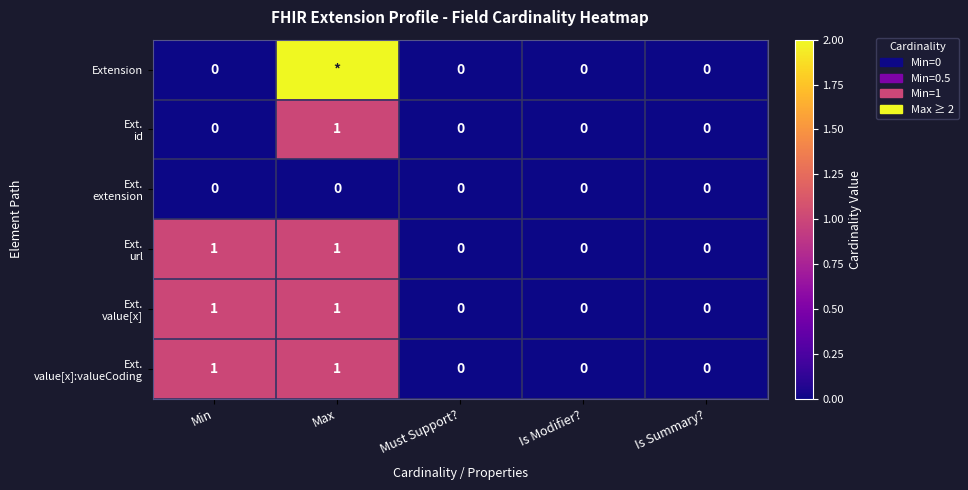

Which category has the highest value in the Ext. extension series?

Min